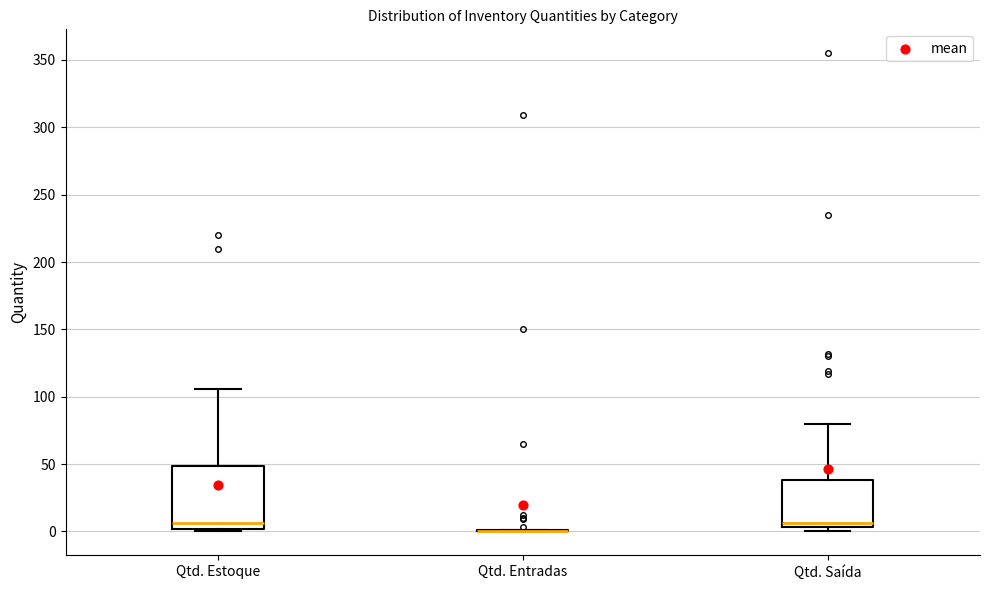

Comparing the boxes themselves (not the whiskers), which one is the tallest?

Qtd. Estoque